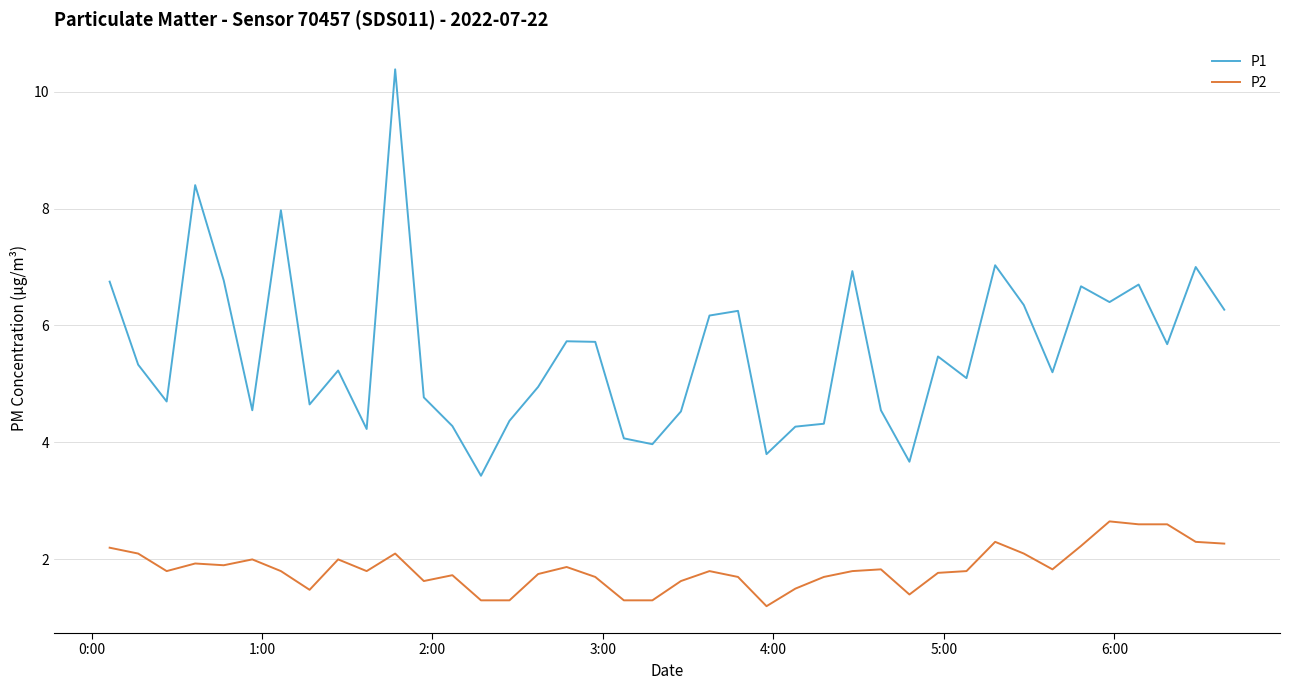

List the series in order of their overall mean, lowest first.

P2, P1